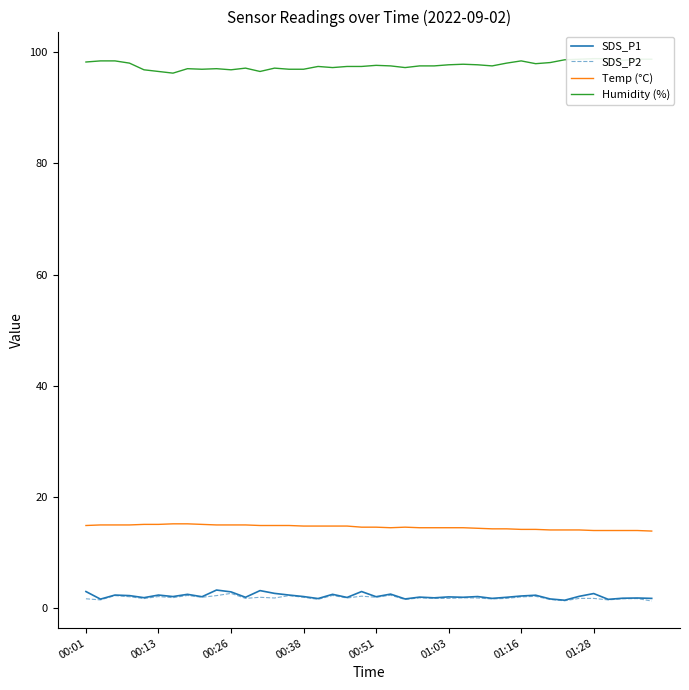

What is the spread (max minus min) of values at 17?

94.9